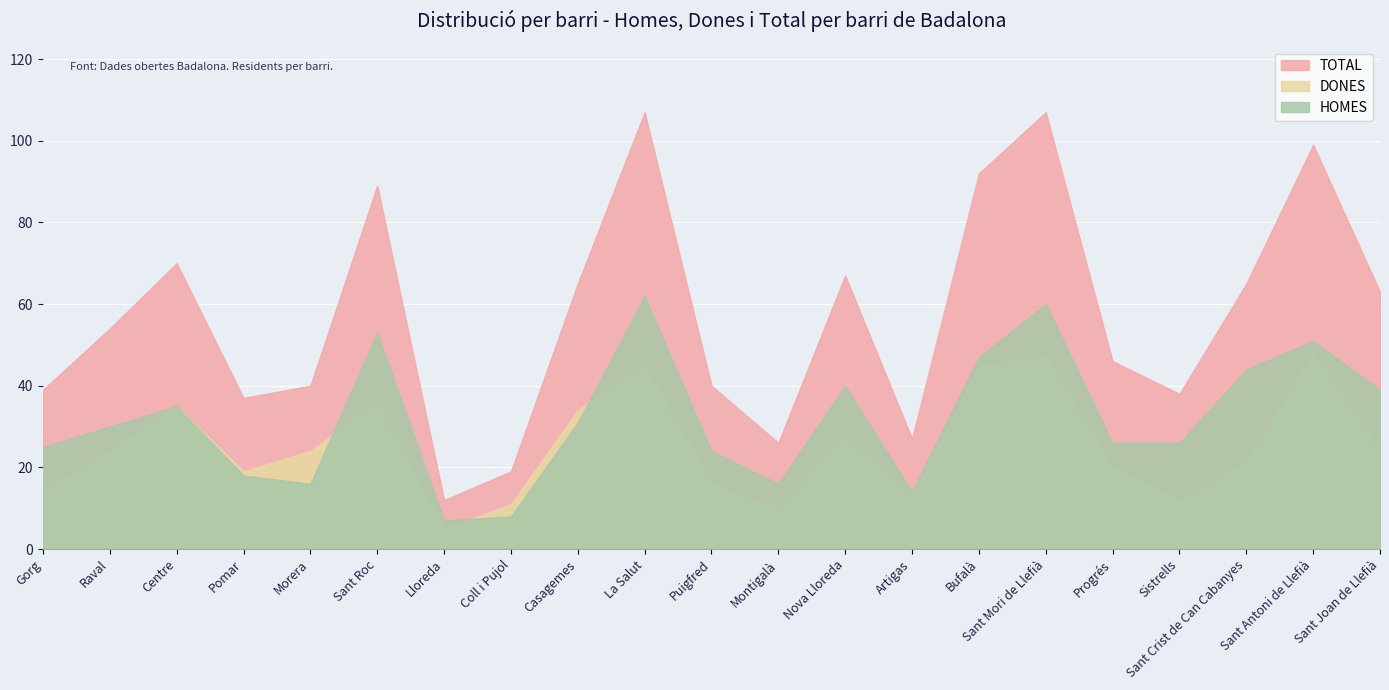

What is the total value across all series at Raval?

108